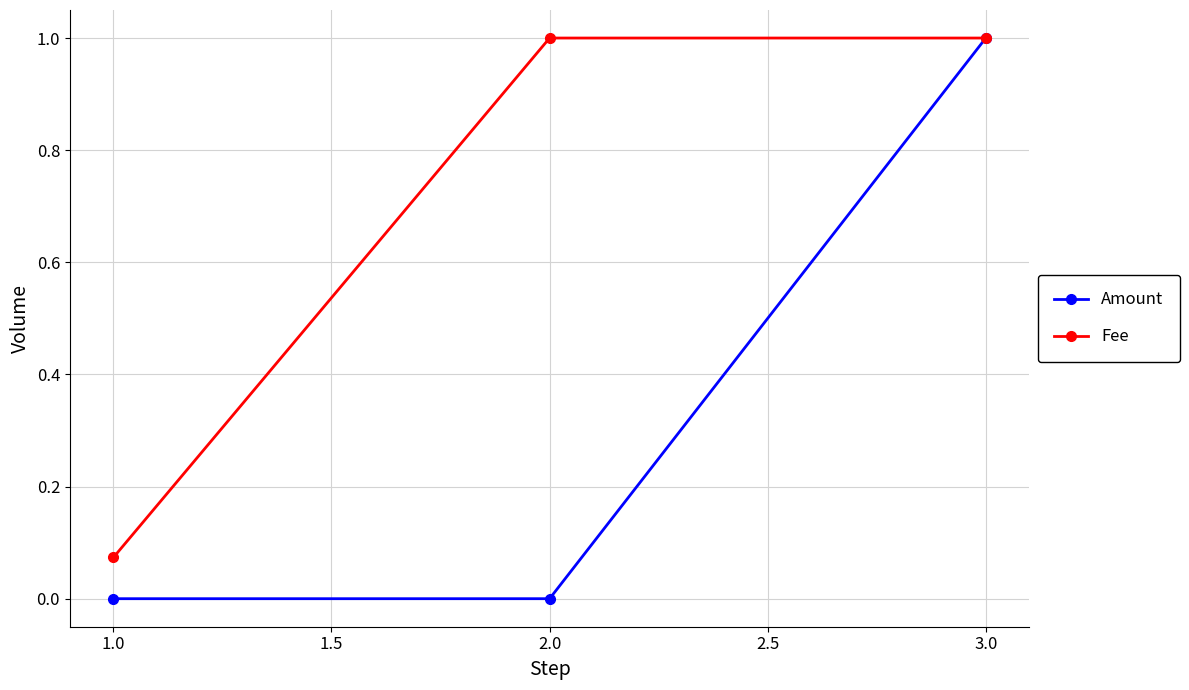

What are all the series names shown in the legend?

Amount, Fee